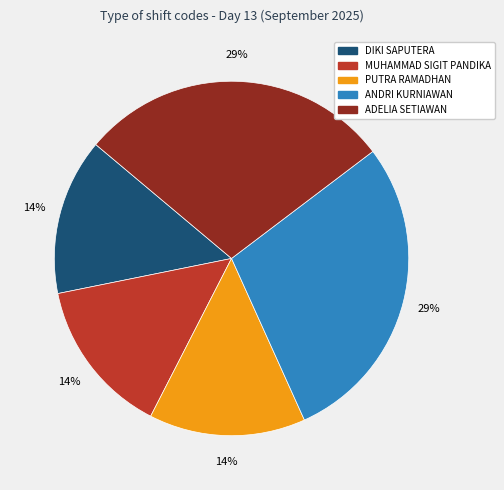

The MUHAMMAD SIGIT PANDIKA slice represents 28% of the pie. True or false?

False